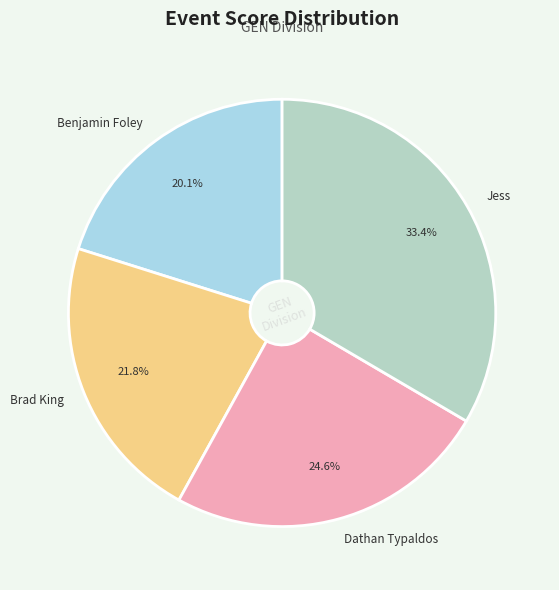

Is there any slice that represents more than half of the pie?

No